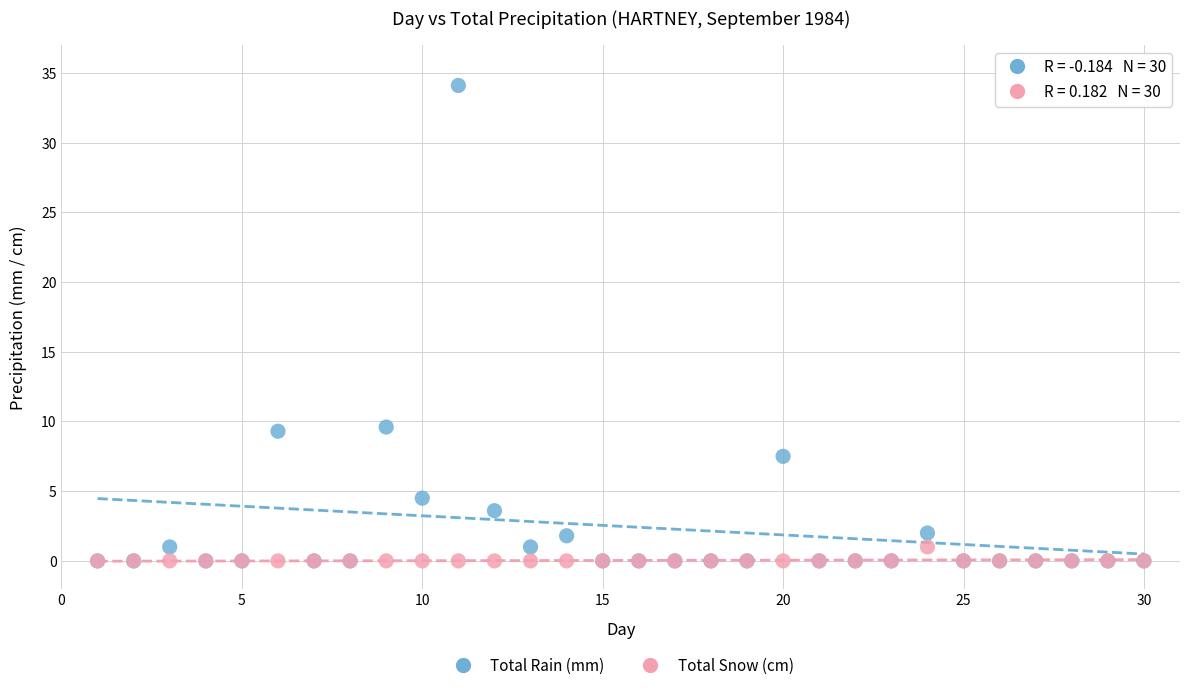

Which series has the widest spread of Y values?

Total Rain (mm)